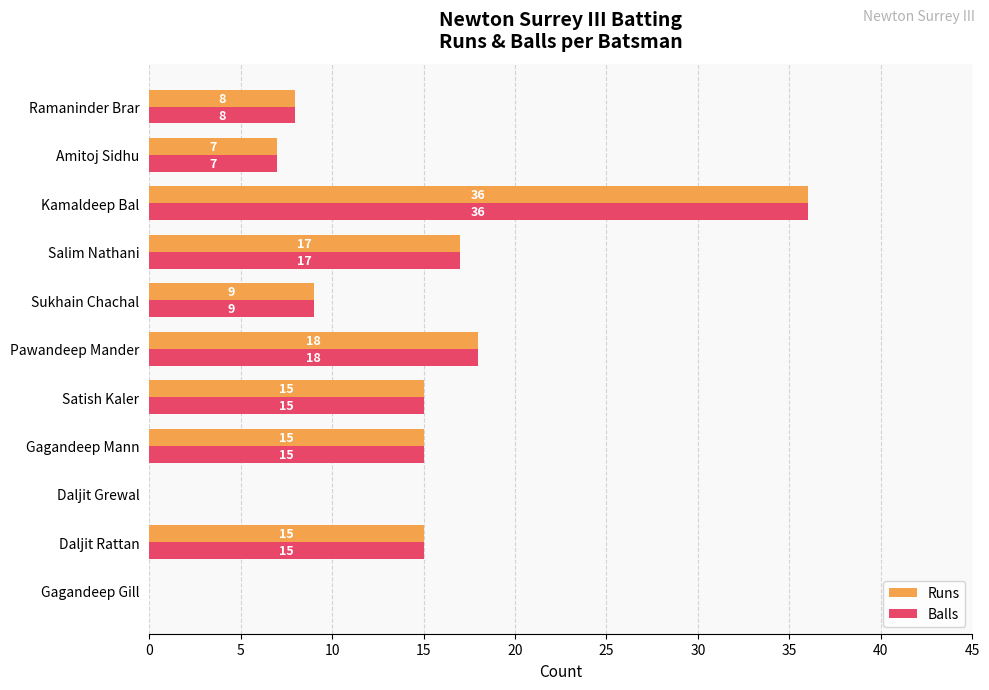

Is the value of Runs at Sukhain Chachal greater than the value of Balls at Kamaldeep Bal?

No